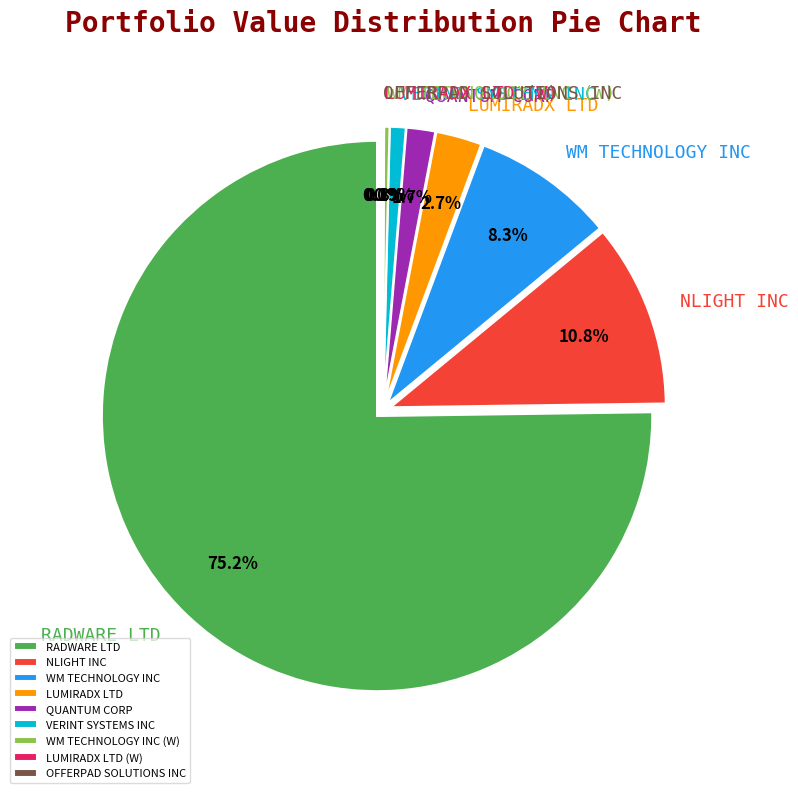

How many segments does this pie chart have?

9